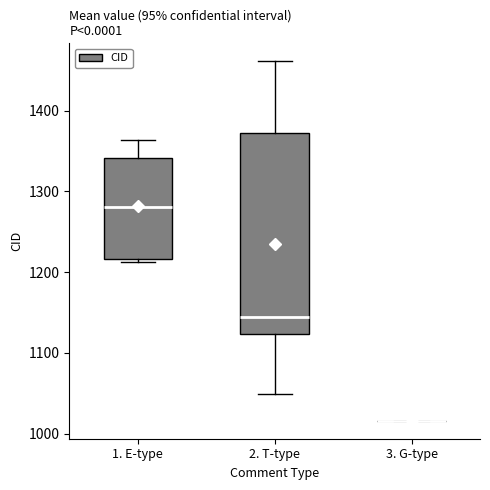

Which box is the tallest, from its lower edge to its upper edge?

2. T-type